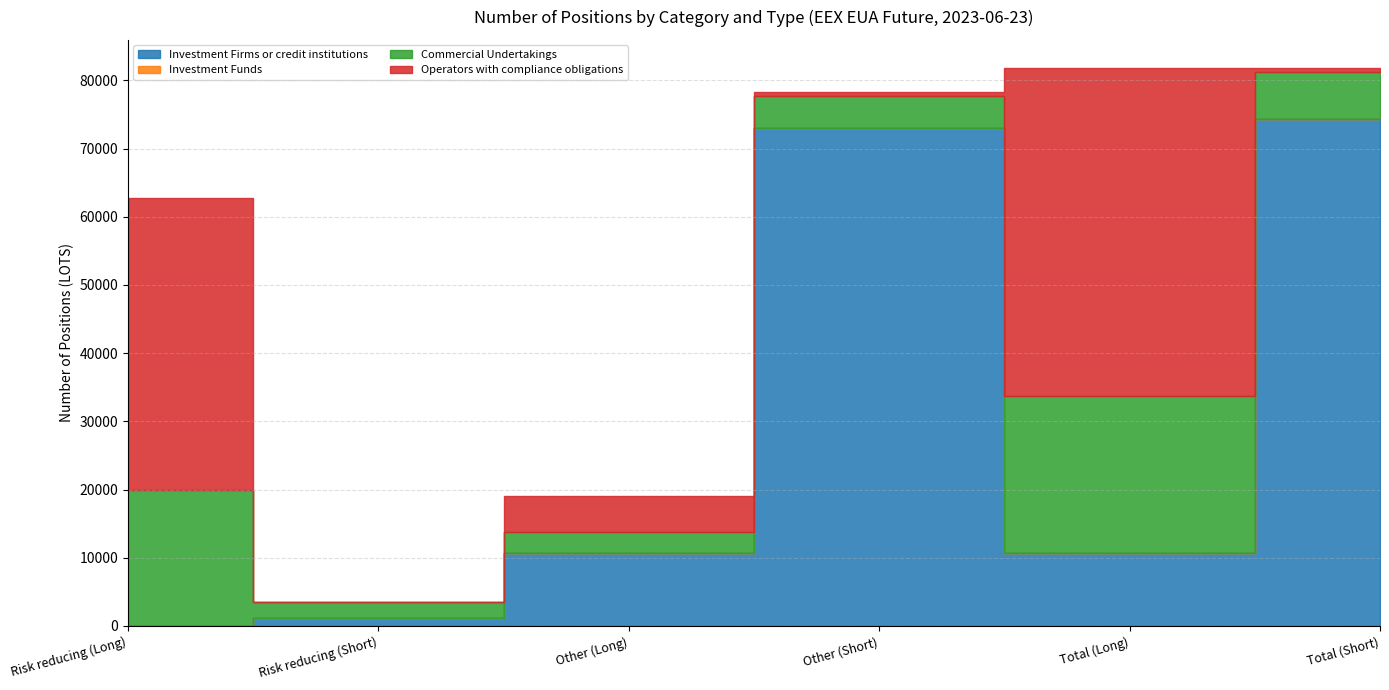

Between which two adjacent categories do Investment Firms or credit institutions and Operators with compliance obligations first intersect?

Risk reducing (Long) and Risk reducing (Short)